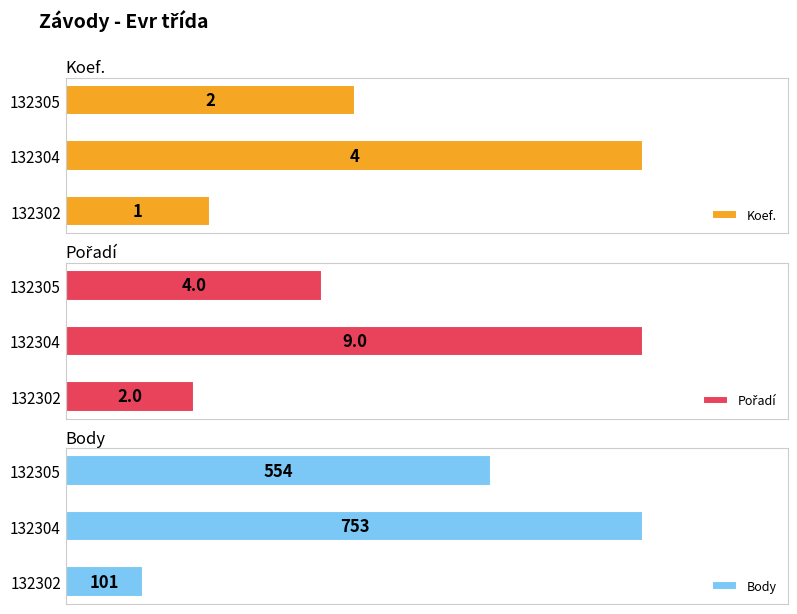

At how many categories does at least one series exceed 72?

3